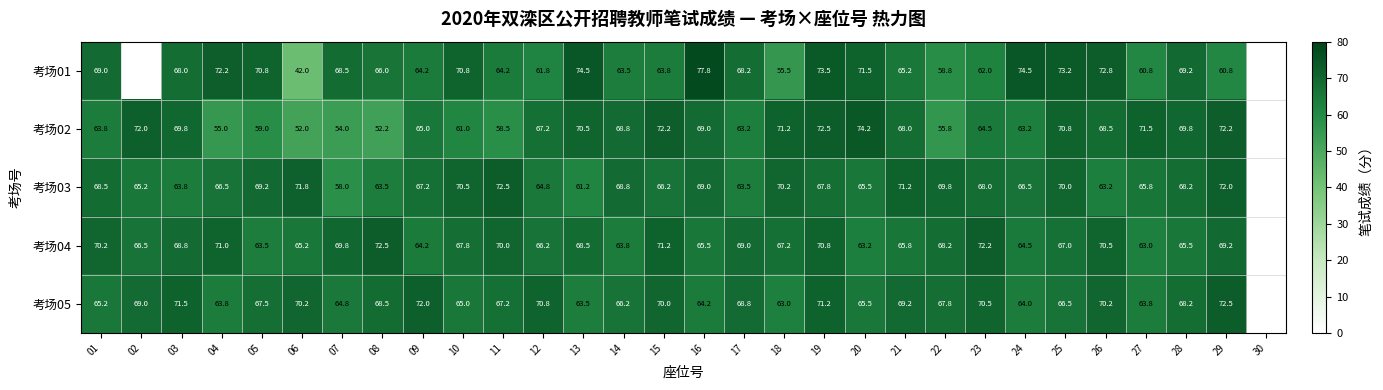

Is the value of 考场02 at 22 greater than the value of 考场03 at 19?

No